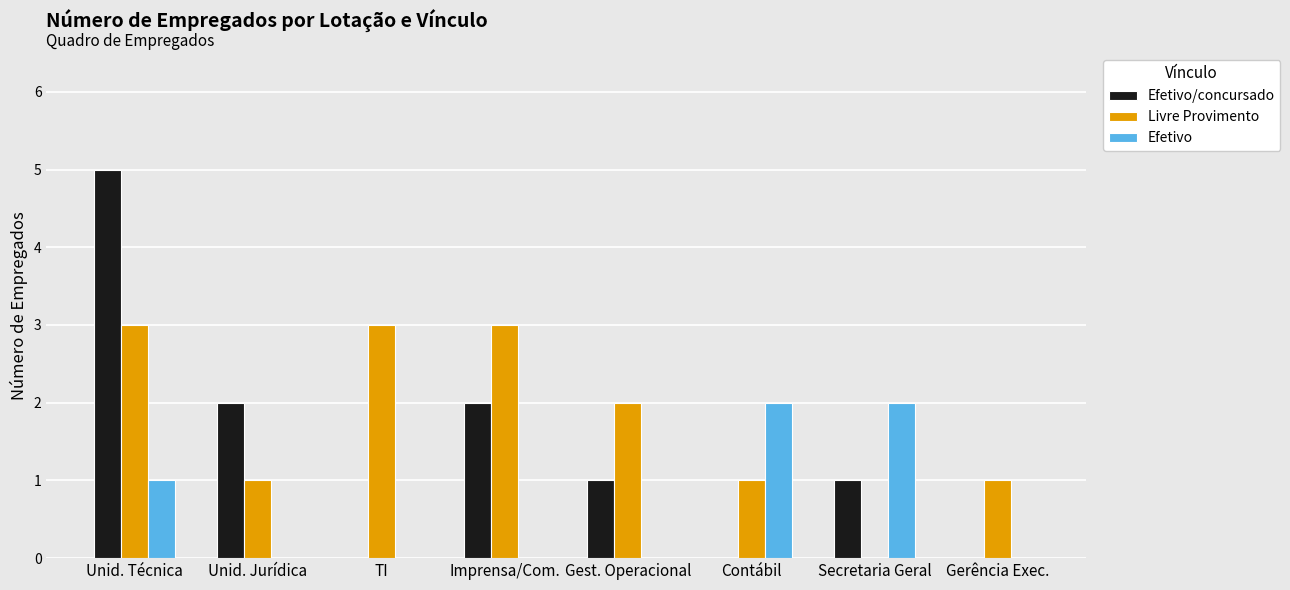

What is the greatest value displayed?

5